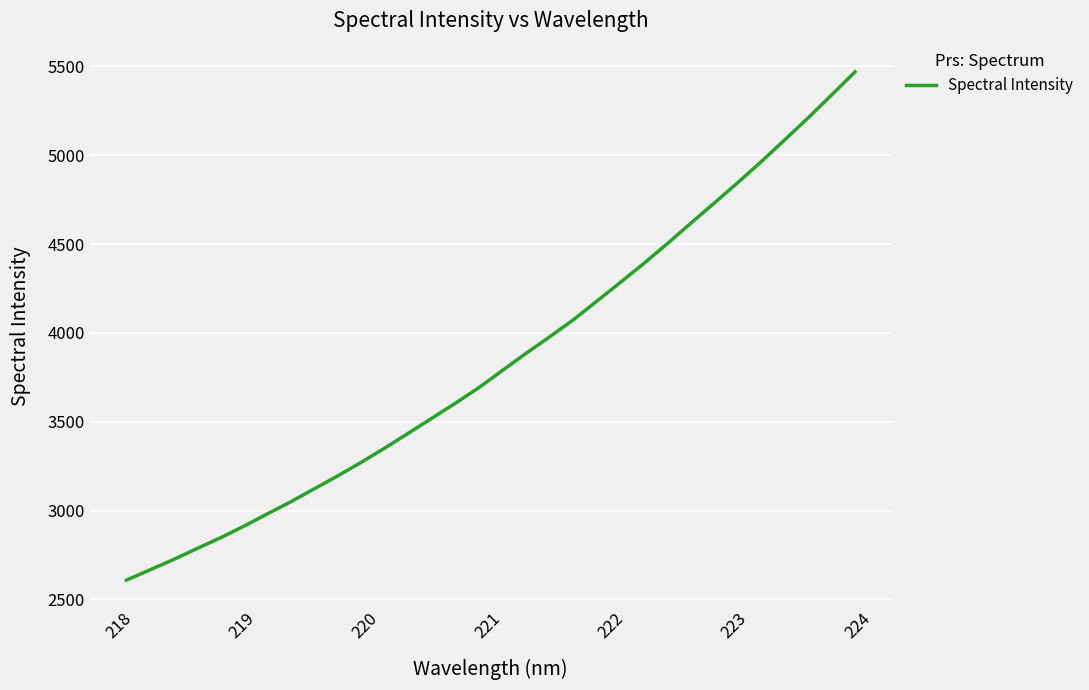

What is the difference between the maximum and minimum values?

2861.5